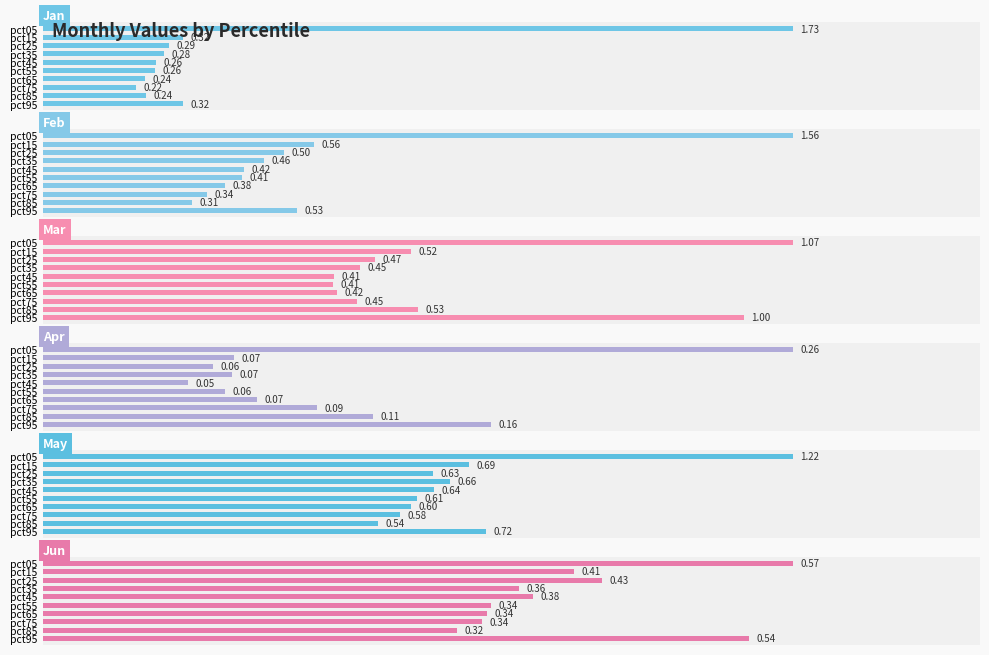

Which has a higher value, pct45 or pct95?

pct95